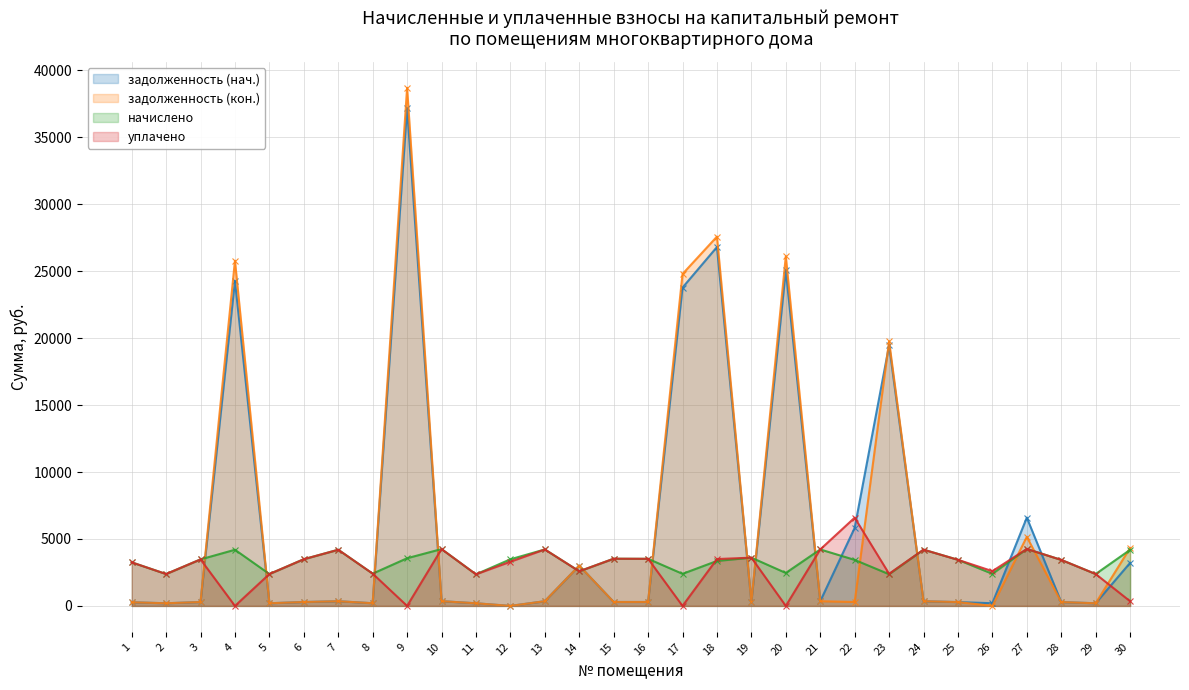

What is the sum of all начислено values?

99433.9